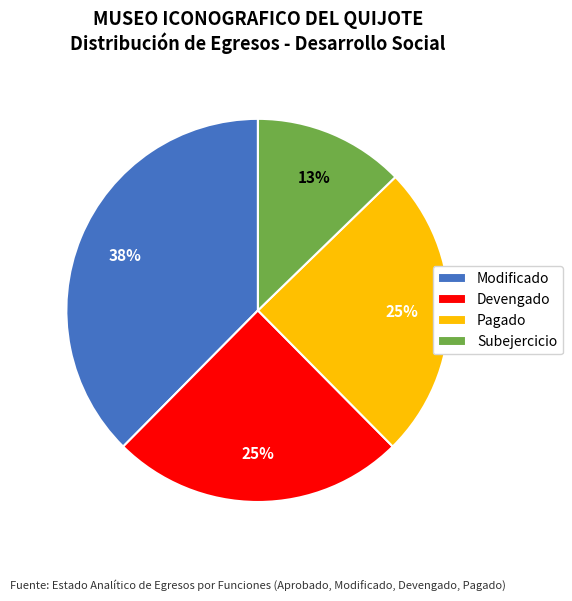

Combined, do Devengado and Subejercicio account for over 50%?

No